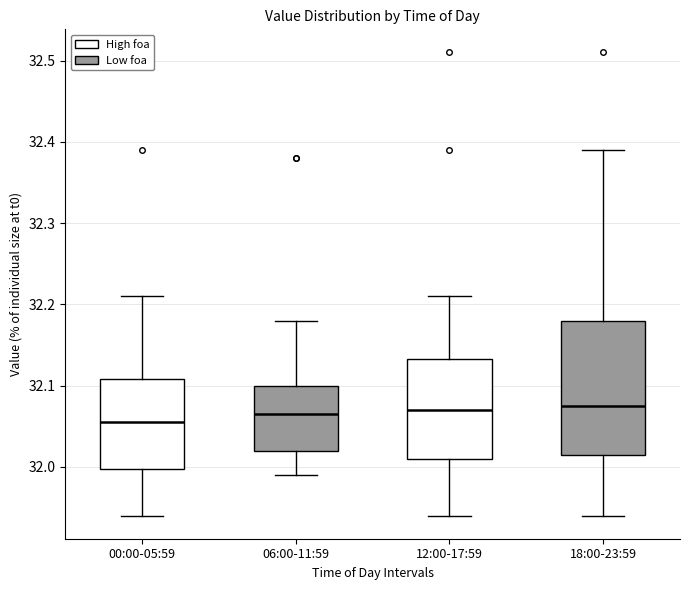

Reading left to right, transcribe this box plot: for each box, give where its median line is, the range the box spans, and where its two whiskers end, as read against the y-axis. The values are not printed on the chart, so give them approximately, as read against the axis.

00:00-05:59: median 32.06, box 32.00 to 32.11, whiskers 31.94 to 32.21
06:00-11:59: median 32.07, box 32.02 to 32.10, whiskers 31.99 to 32.18
12:00-17:59: median 32.07, box 32.01 to 32.13, whiskers 31.94 to 32.21
18:00-23:59: median 32.08, box 32.02 to 32.18, whiskers 31.94 to 32.39